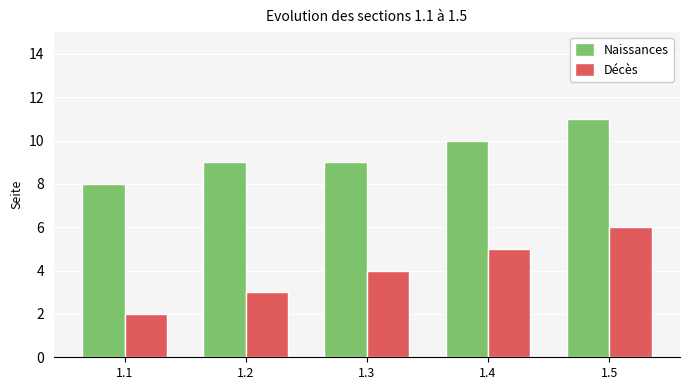

Does the chart contain stacked bars?

No